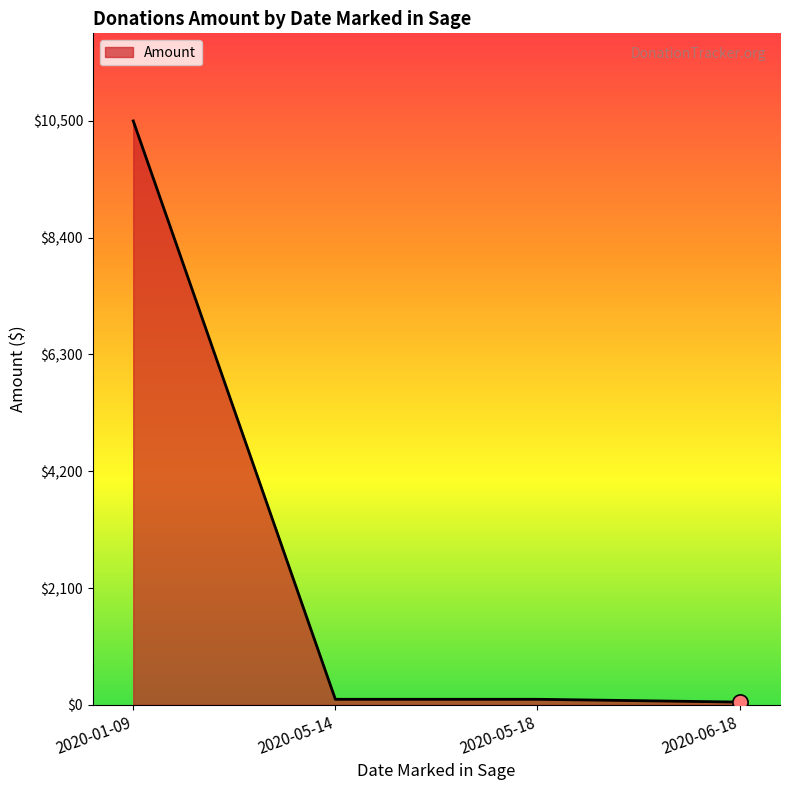

What is the difference between the maximum and second lowest values?

10400